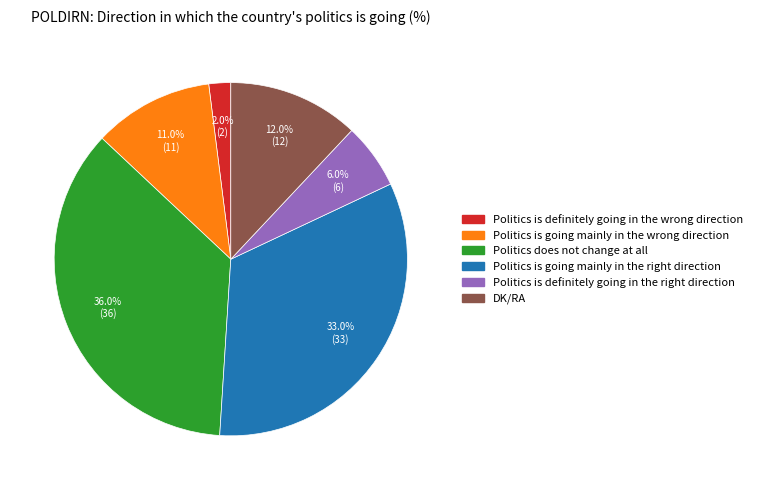

Do DK/RA and Politics is definitely going in the wrong direction together represent more than half of the pie?

No